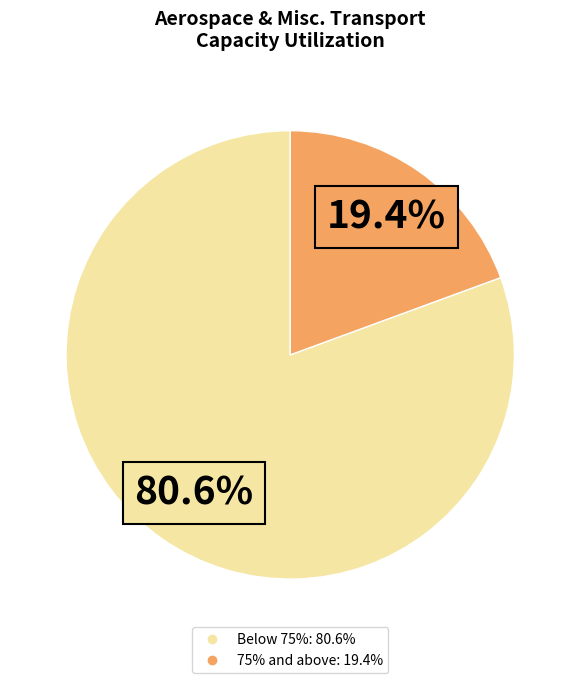

Does any single category account for the majority?

Yes